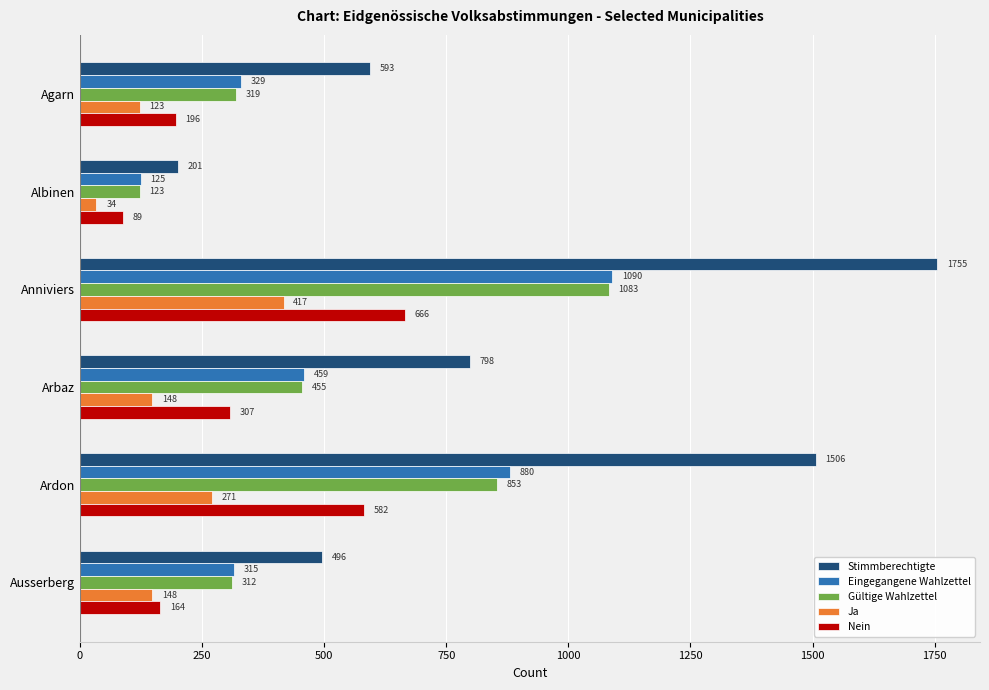

Read the Ja value at Ardon, to the nearest 10.

270